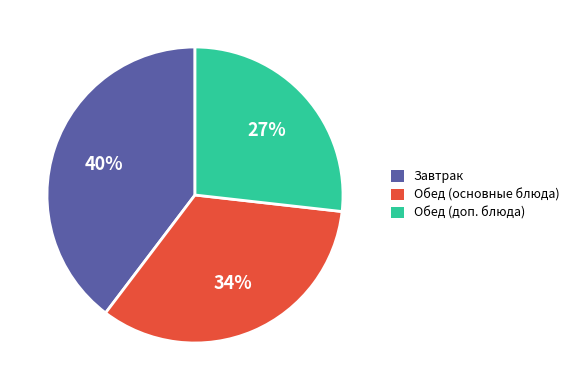

Is there a majority slice in this chart?

No